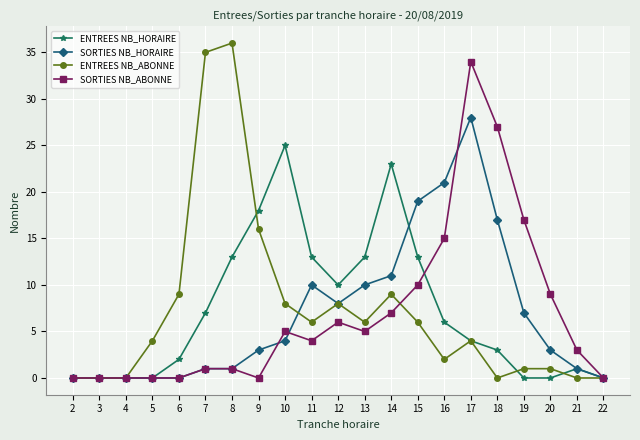

How many categories are shown in the chart?

21